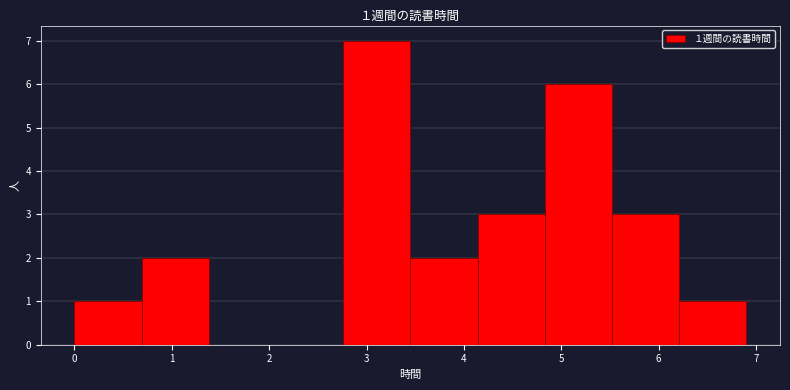

Which range on the x-axis has the tallest bar?

2.76 to 3.45